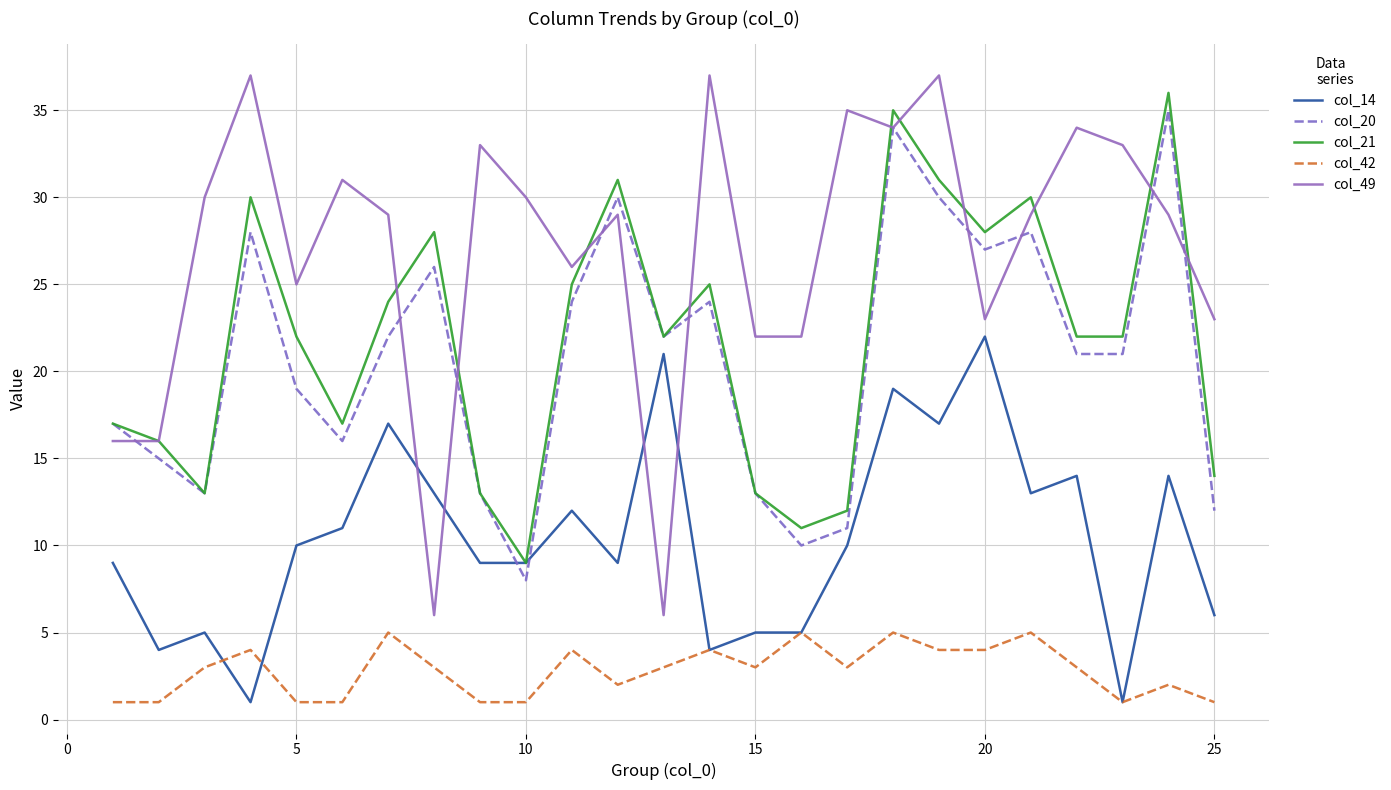

Which series has the widest spread of values?

col_49